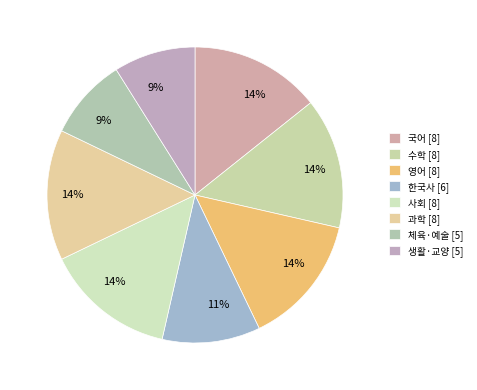

Between 사회 and 영어, which is larger?

사회